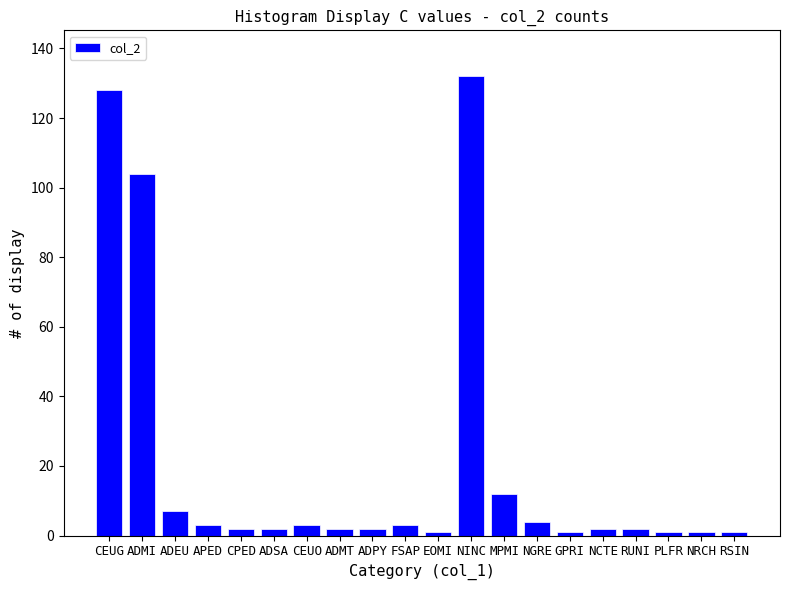

What is the label of the 1st bar from the left?

CEUG